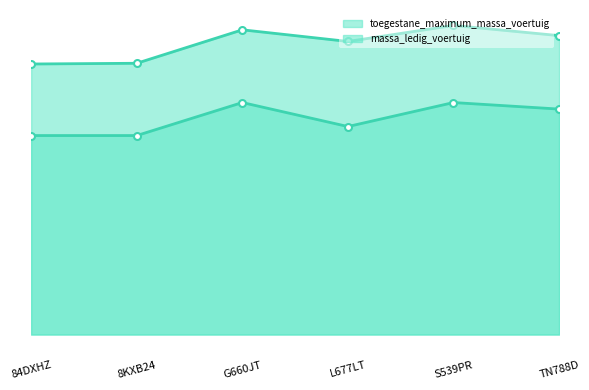

At which label is toegestane_maximum_massa_voertuig_line closest to 1992?

L677LT